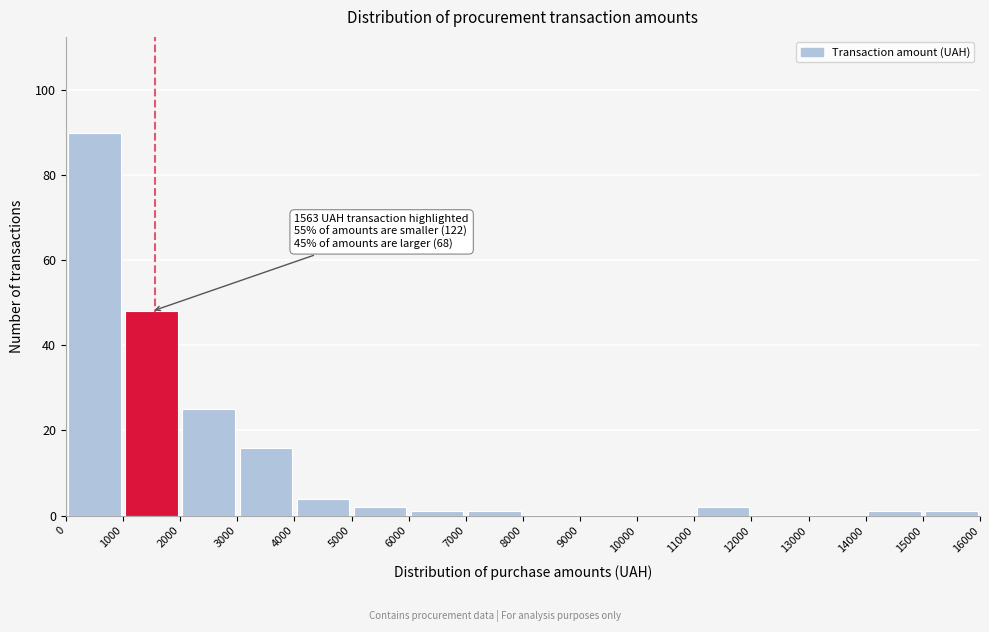

Which range on the x-axis has the tallest bar?

0 to 1000